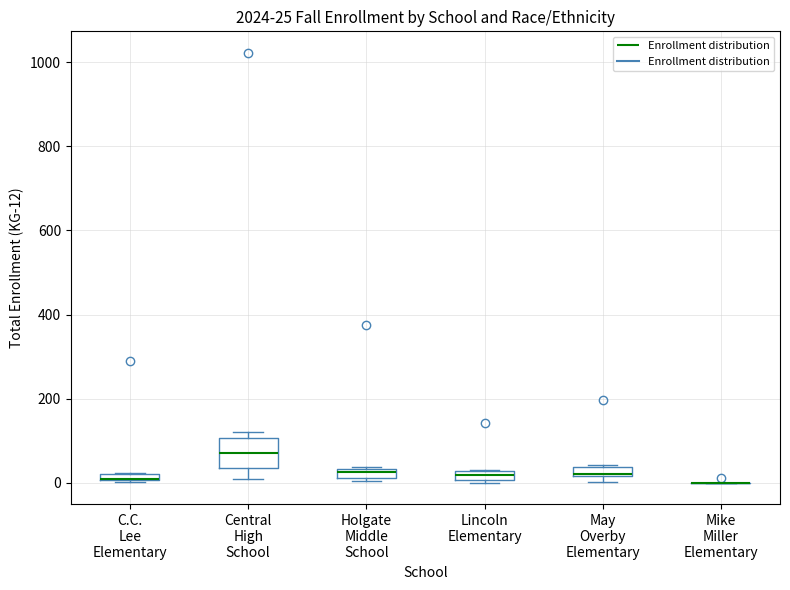

Which box is the tallest, from its lower edge to its upper edge?

Central High School